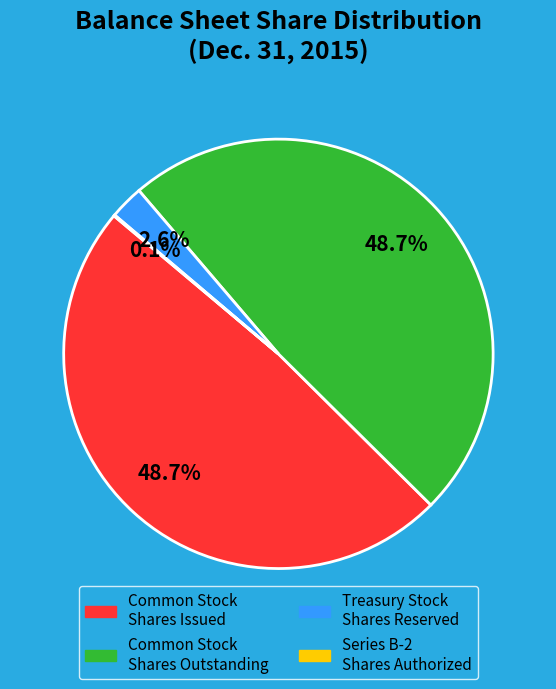

Is there a majority slice in this chart?

No